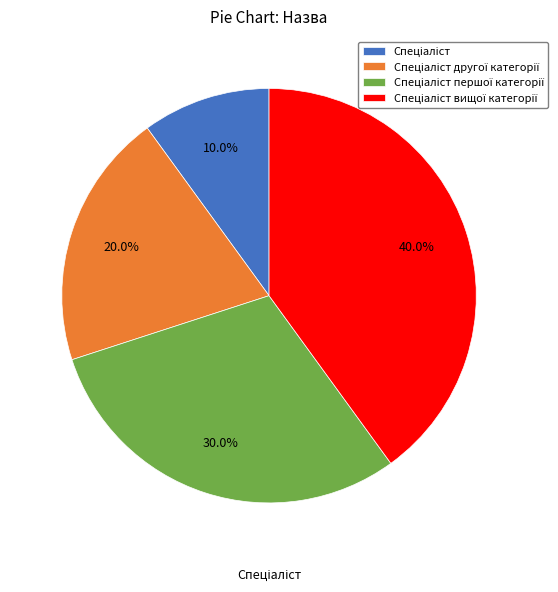

Does any single category account for the majority?

No